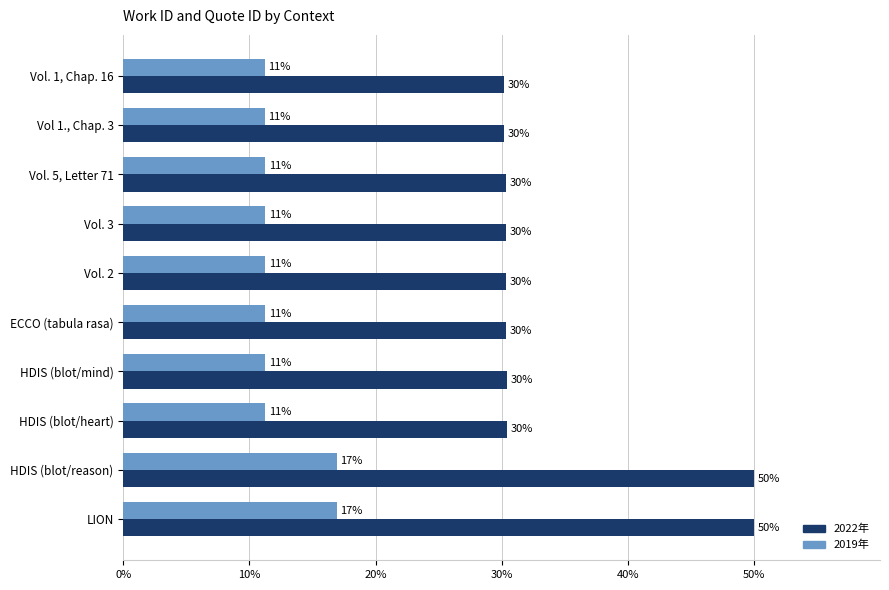

What is the maximum value for 2019年?

16.9